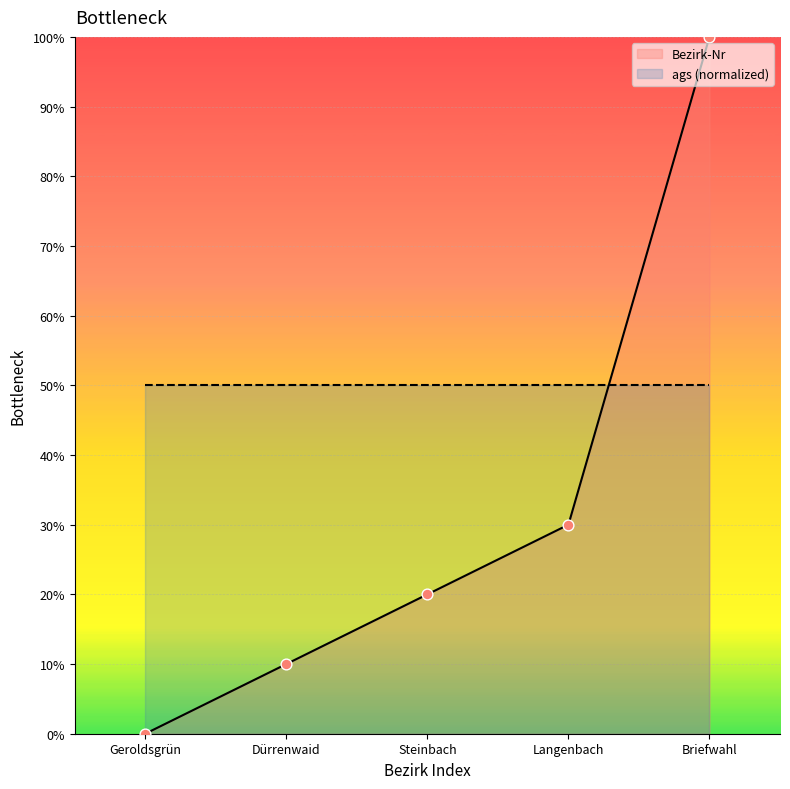

Between Briefwahl and Steinbach, which is larger?

Briefwahl